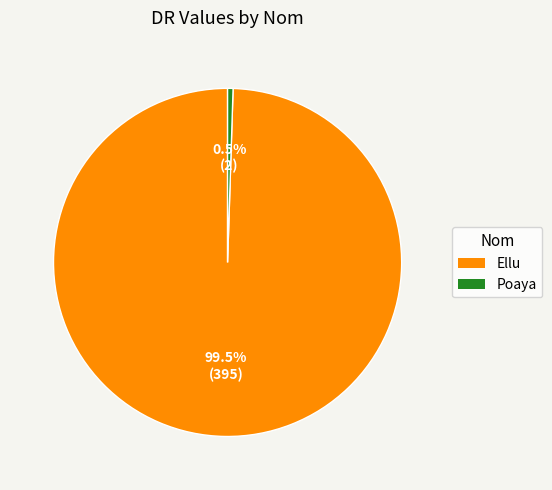

Which has a higher value, Poaya or Ellu?

Ellu